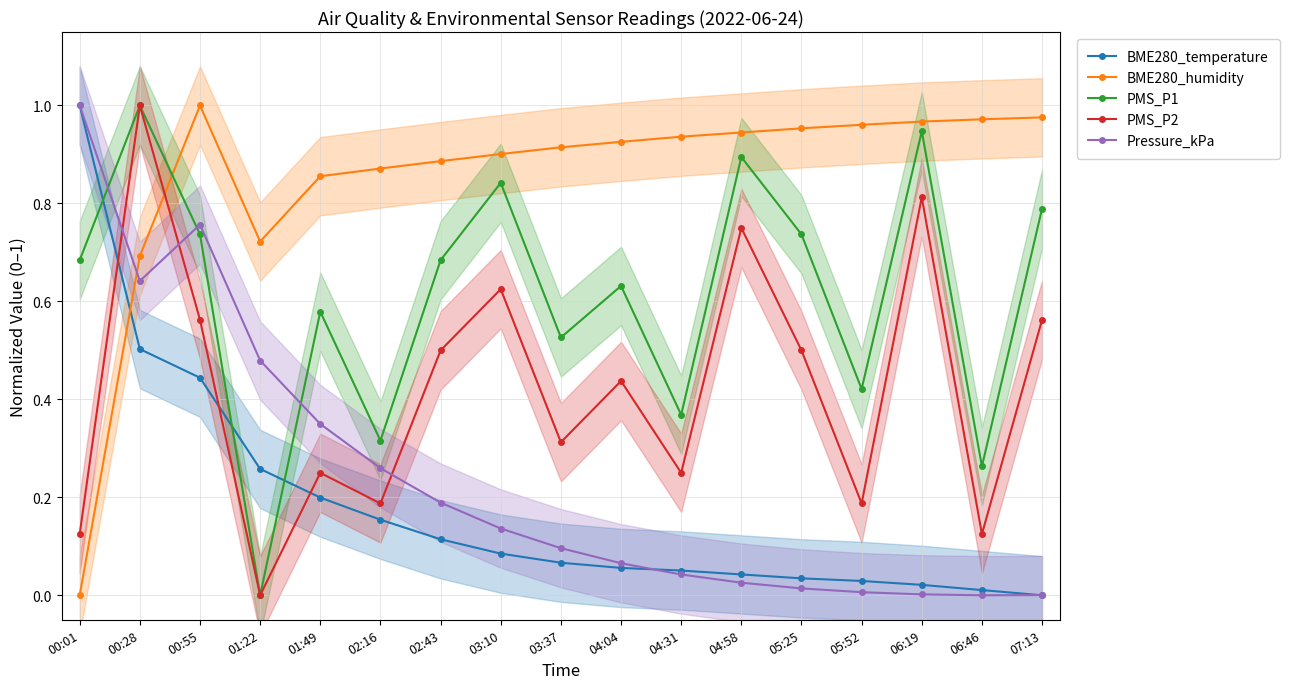

What is the difference between the PMS_P2 values at 04:04 and 00:01?

0.3